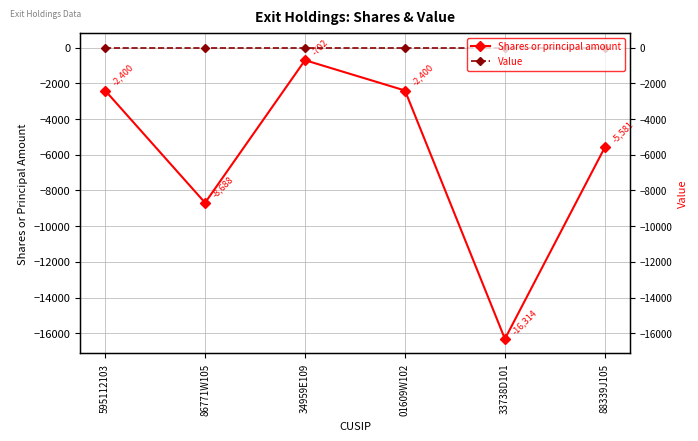

Does the chart display data point markers on the line(s)?

Yes